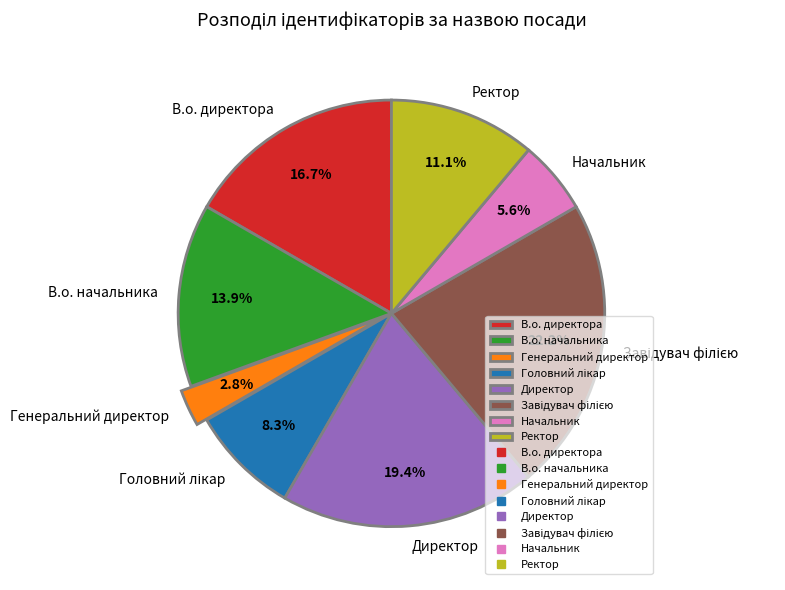

How many slices are in this pie chart?

8